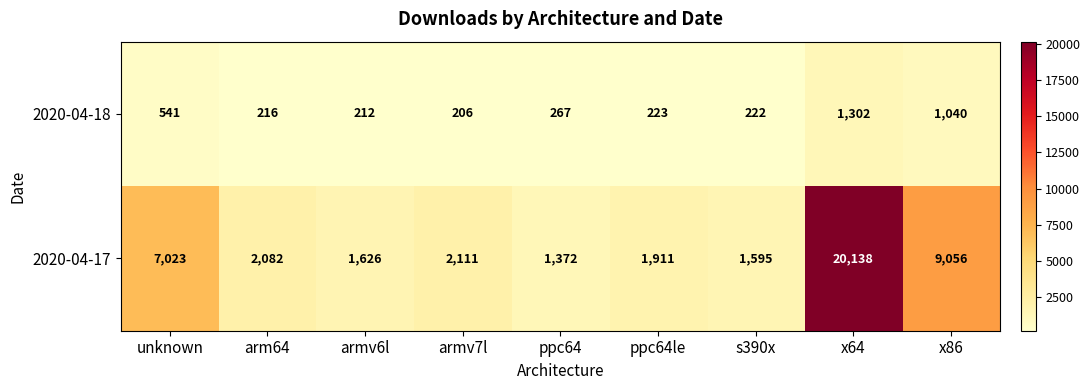

Which series has the widest spread of values?

2020-04-17